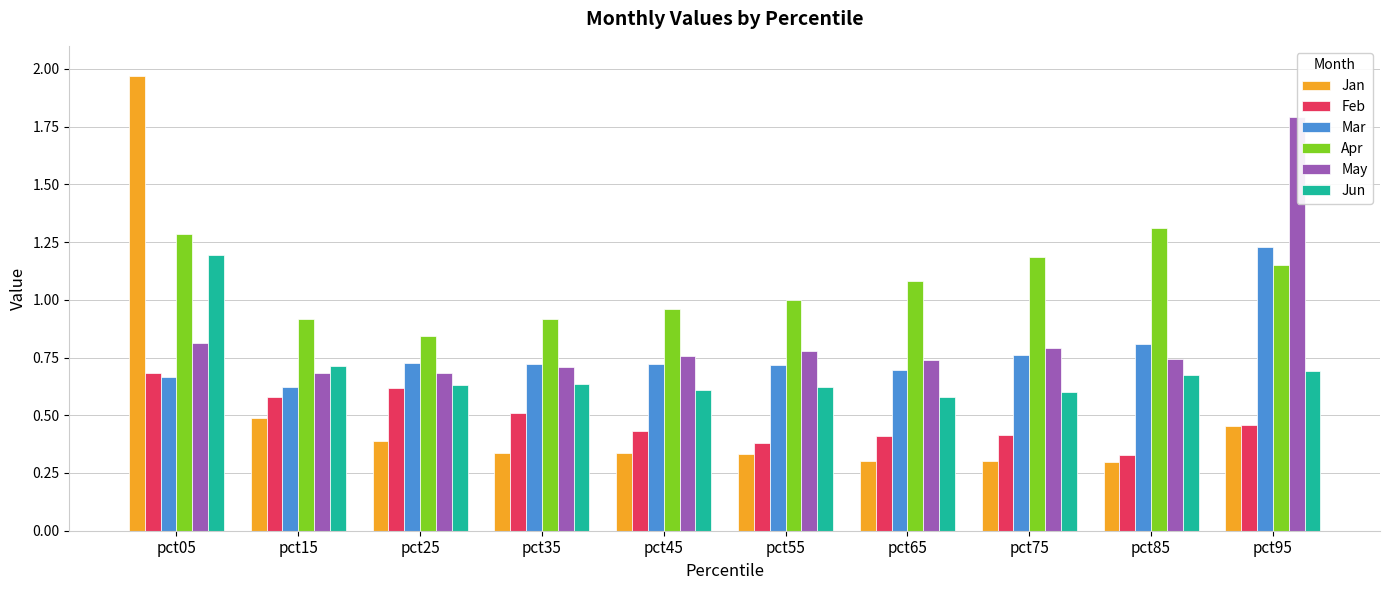

What value does the May series have at pct95?

1.8